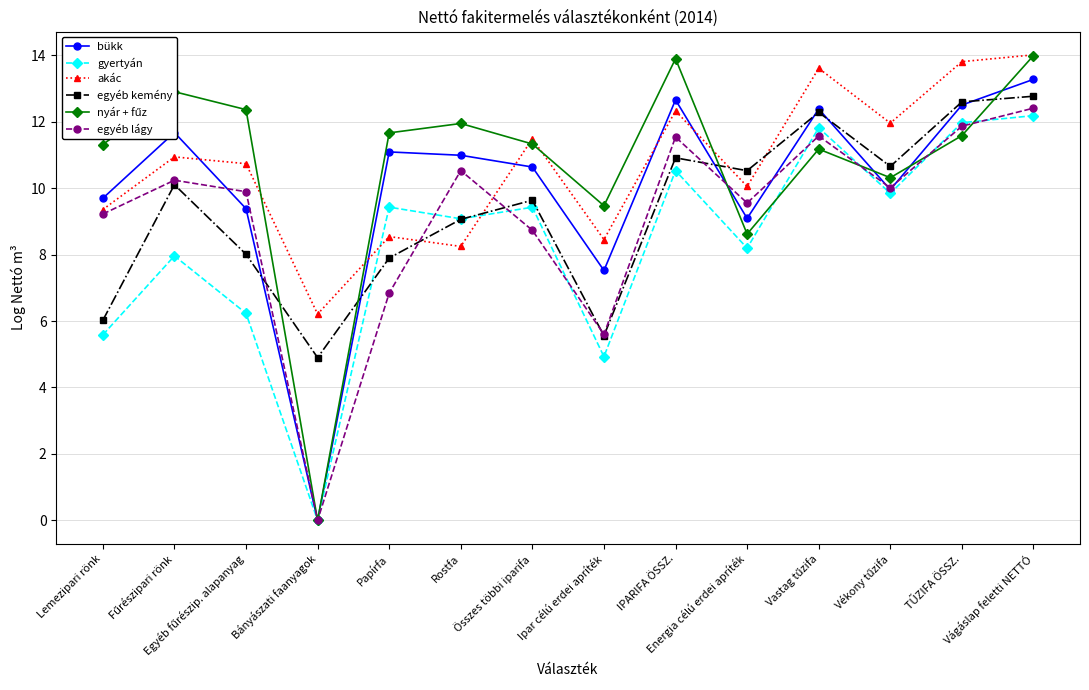

What is the lowest value of the akác series?

6.2